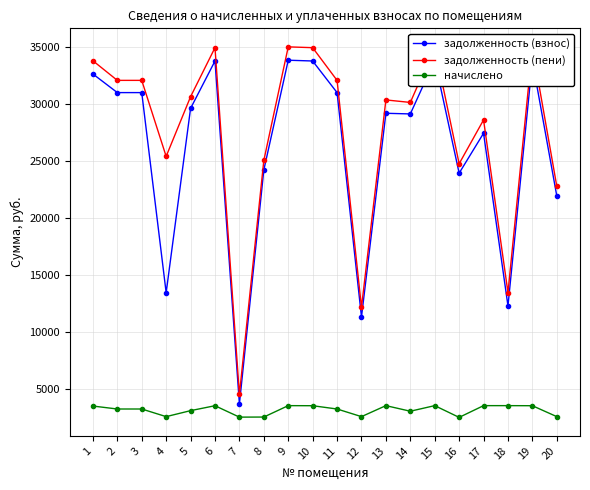

Rank the series by their maximum value, from highest to lowest.

задолженность (пени), задолженность (взнос), начислено